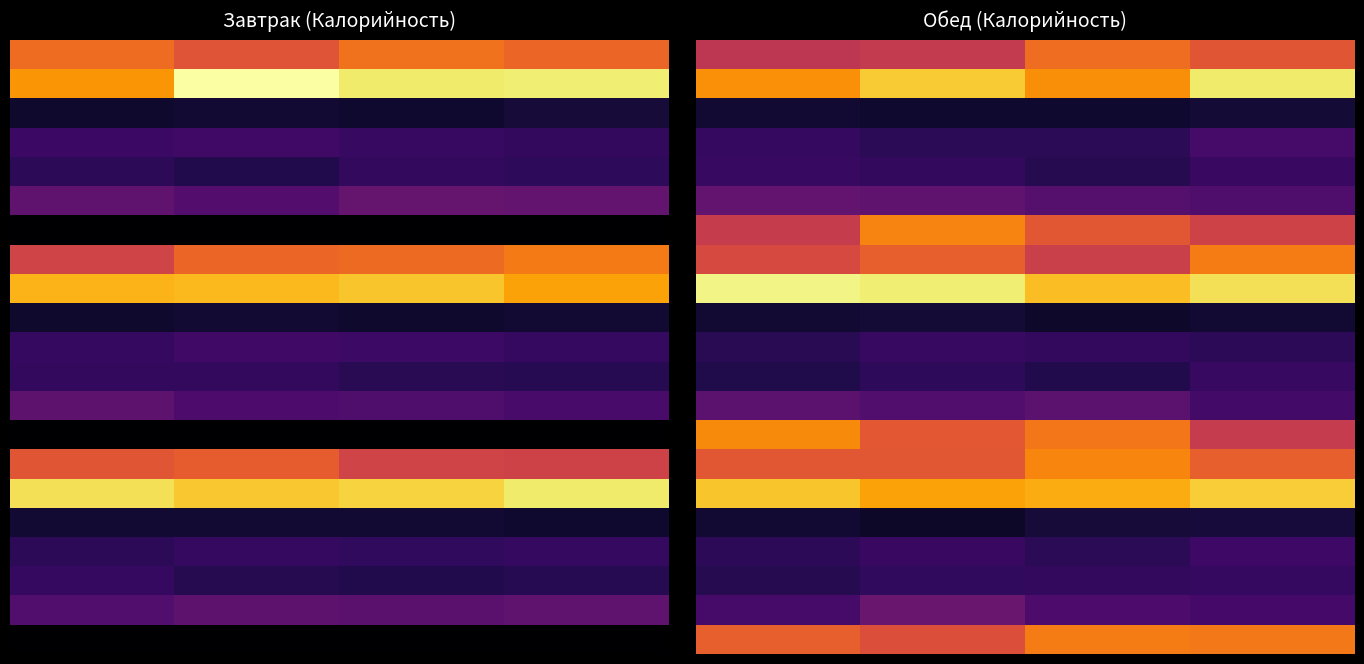

What is the highest value of the 5.0 series?

83.4